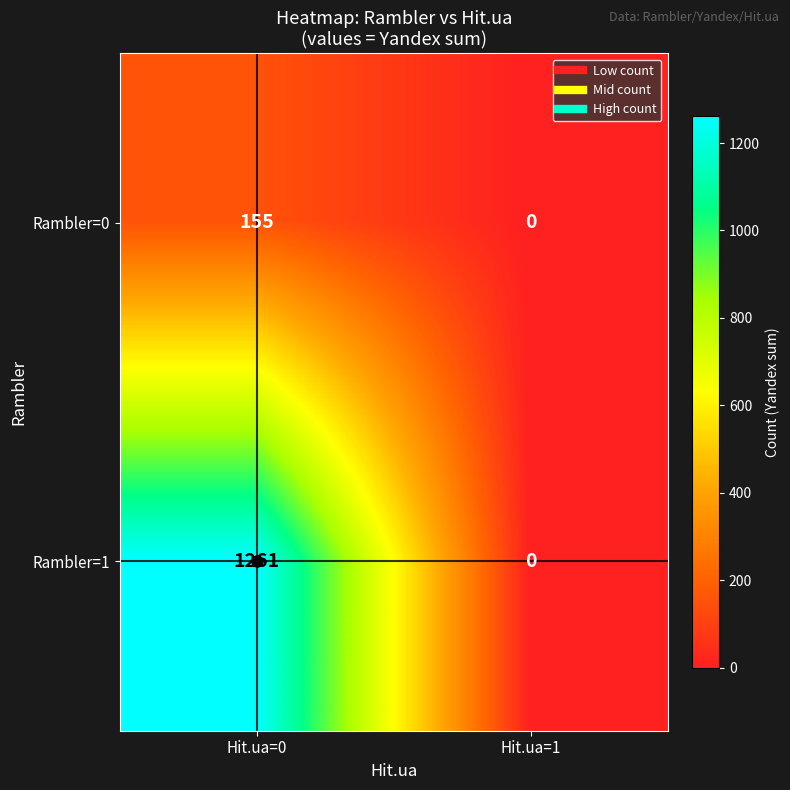

At which category is the sum across all series the highest?

Hit.ua=0